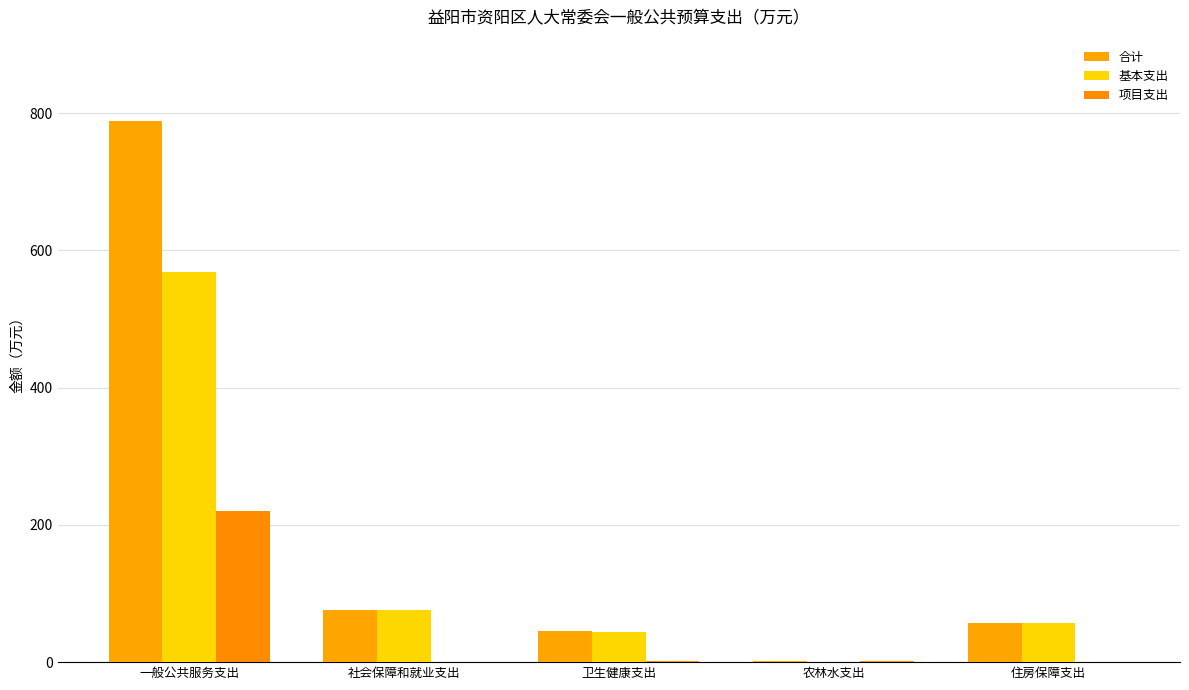

Rank the series at 住房保障支出 from lowest to highest value.

项目支出, 合计, 基本支出